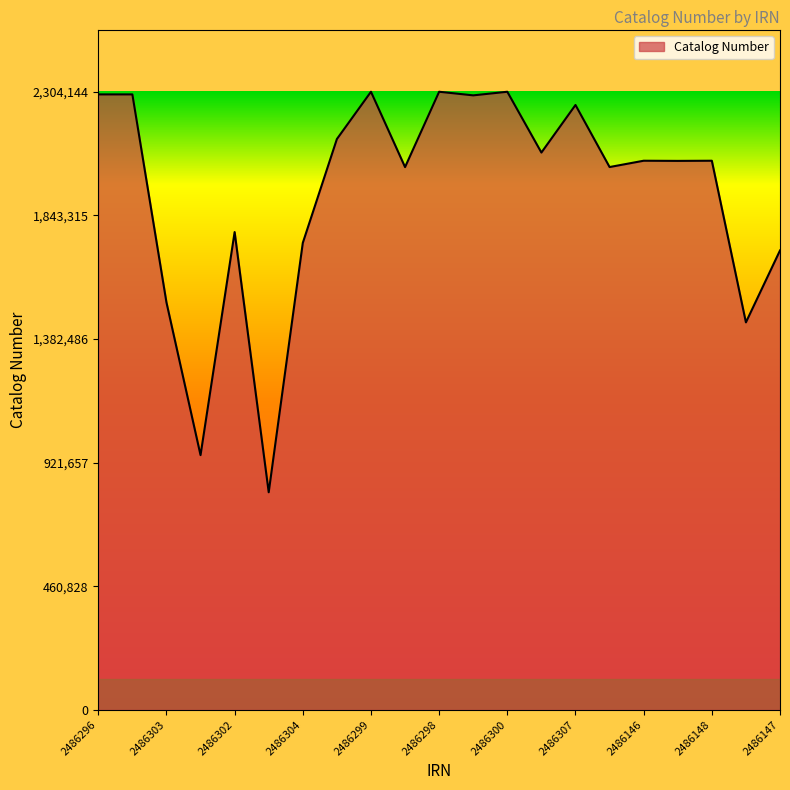

What is the smallest value displayed?

811011